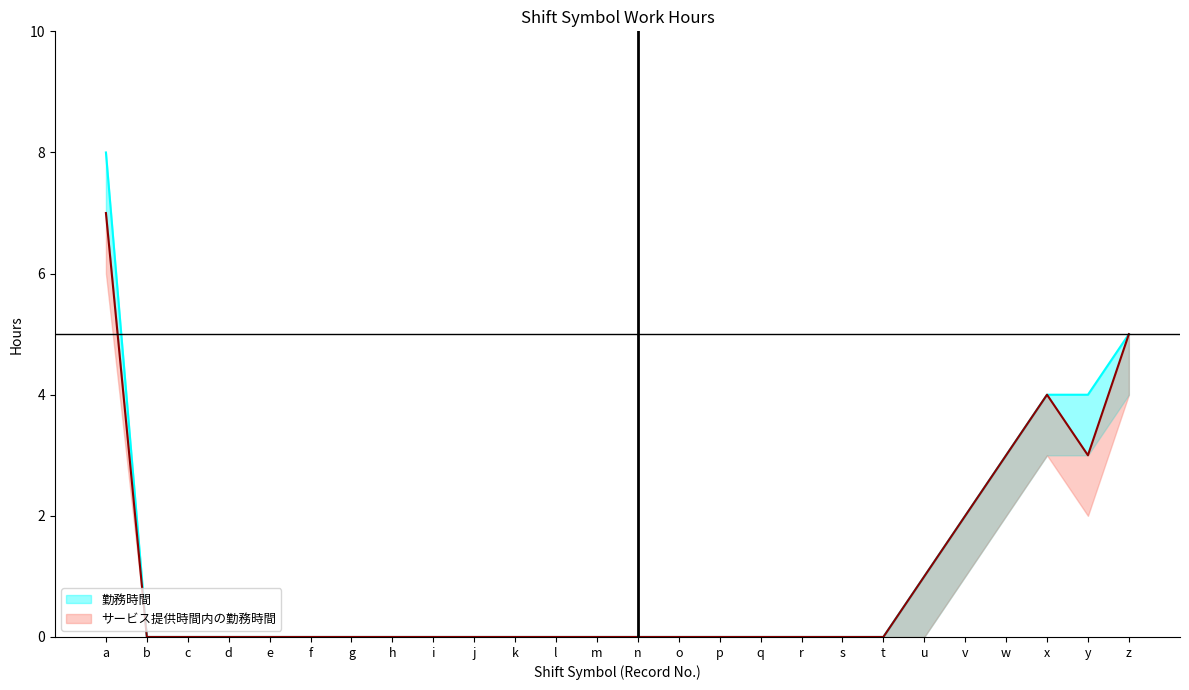

Between i and h, which is larger?

i